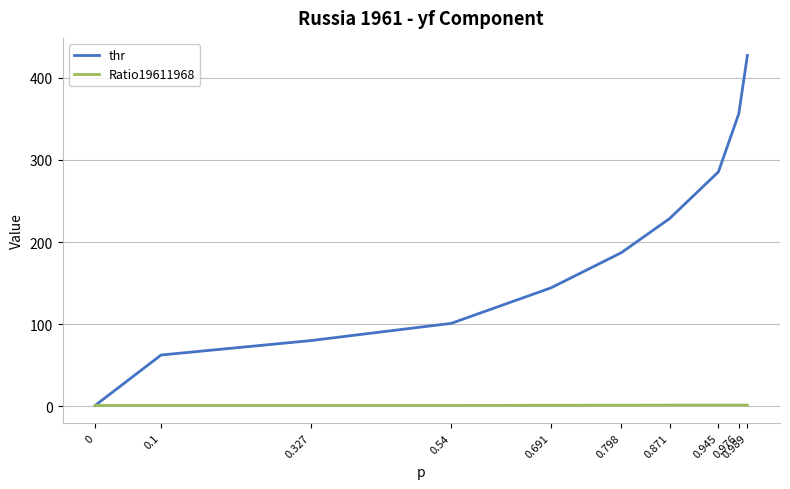

Between 0 and 0.1, which series saw the biggest shift?

thr